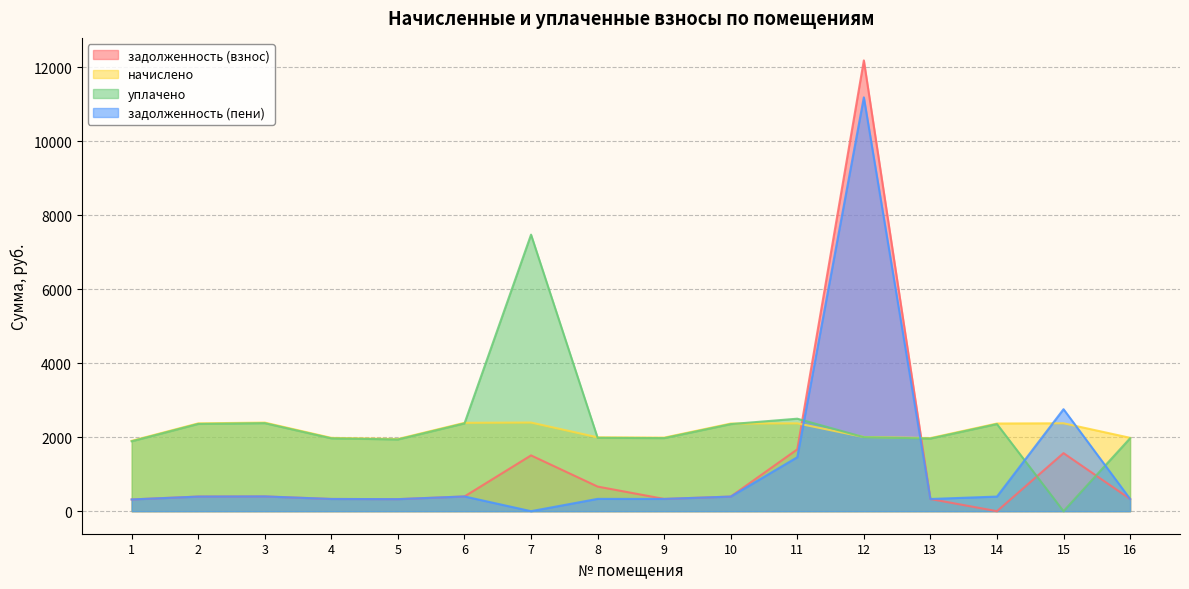

How many data points in уплачено are less than 2000?

8